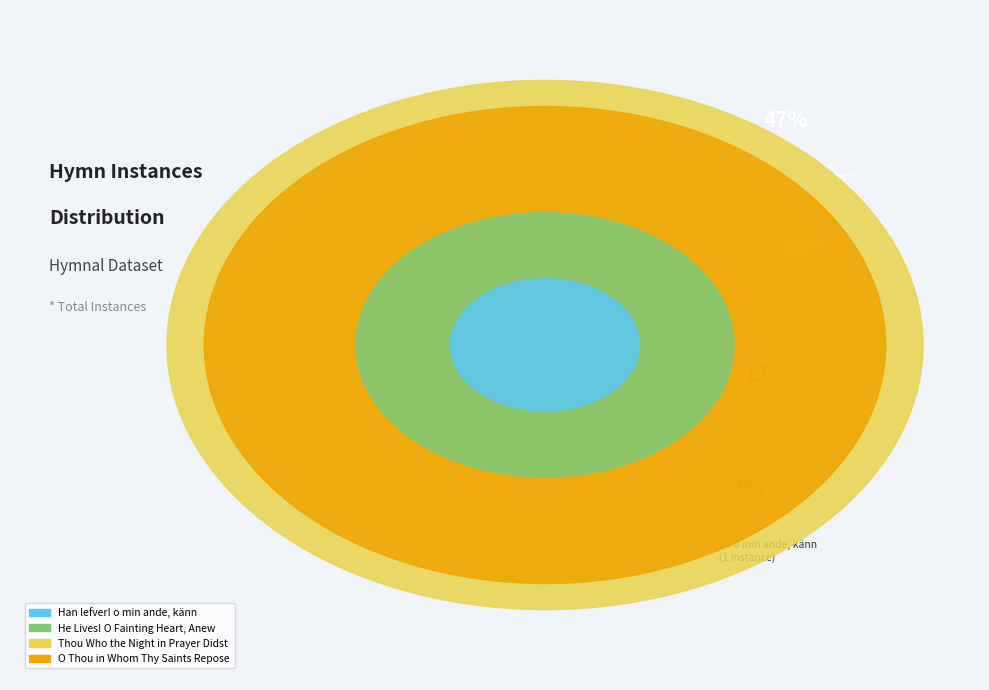

How many segments does this pie chart have?

4